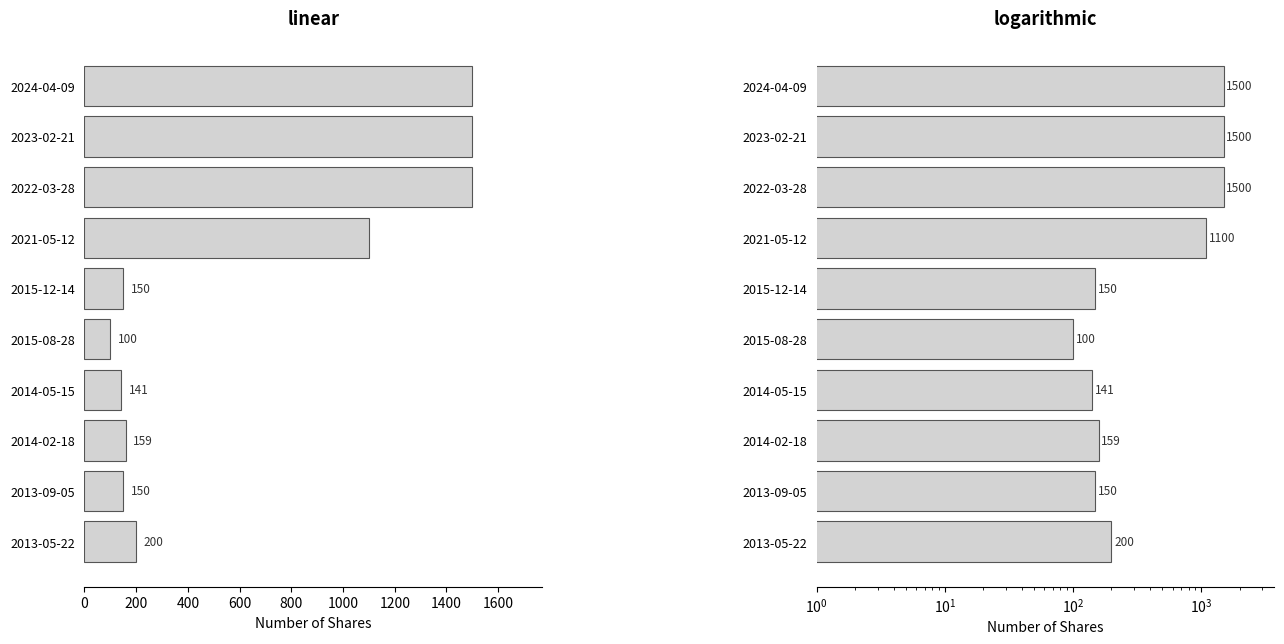

Reading right to left, list all the values displayed in this chart.

200	150	159	141	100	150	1100	1500	1500	1500